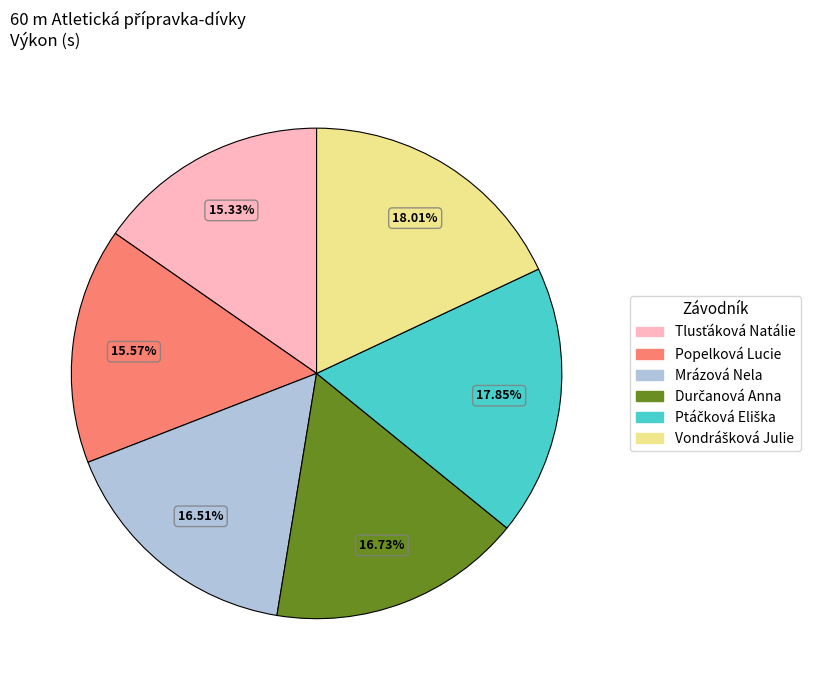

Does Mrázová Nela account for over 50% of the chart?

No